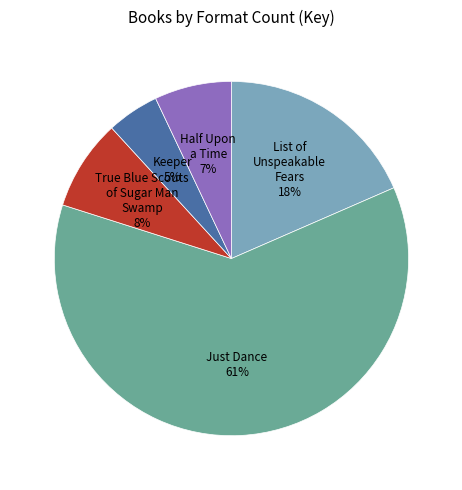

Does Half Upon a Time represent more than half of the total?

No